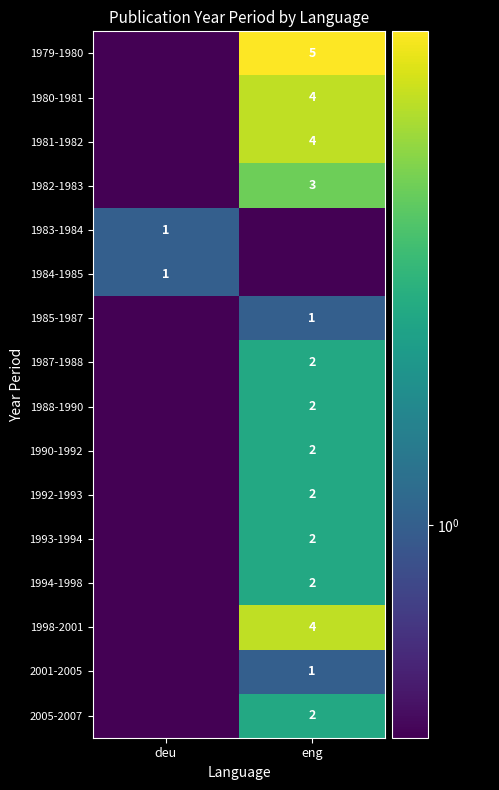

The value of 1979-1980 at eng is 5.0. True or false?

True